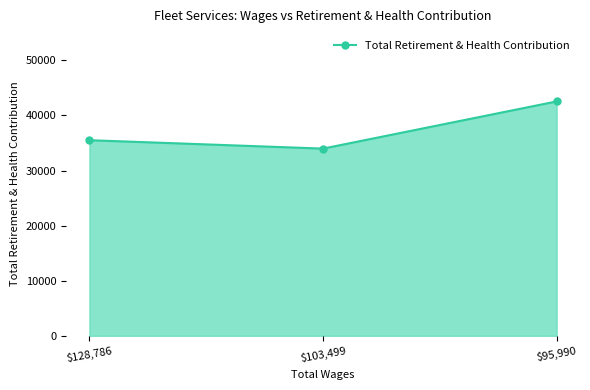

What is the greatest value displayed?

42544